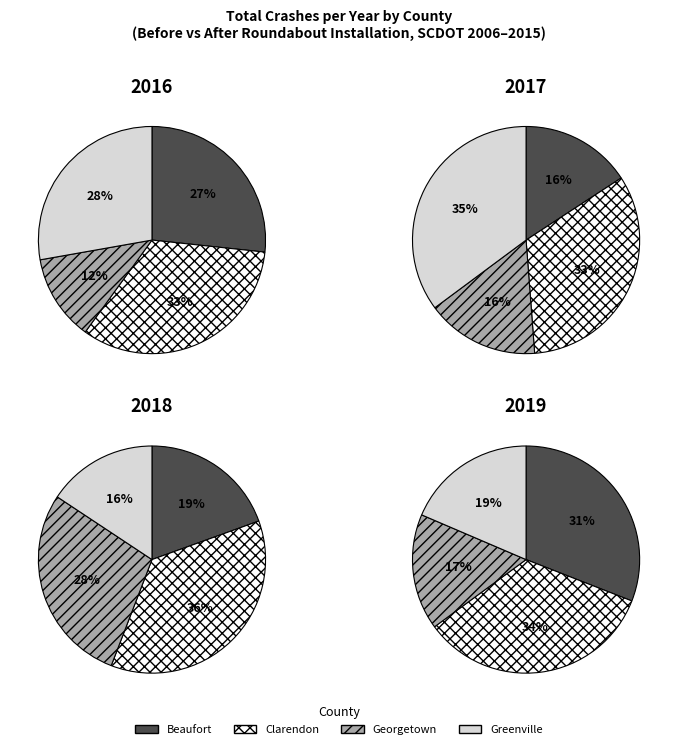

To the nearest percent, what is the difference between the largest and smallest slice percentages?

15%